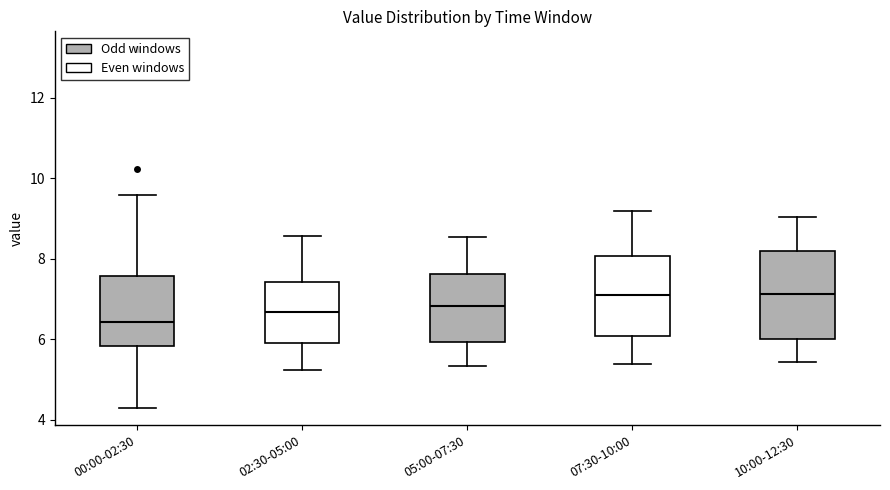

Reading left to right, read every box against the y-axis: the position of its median line, the range the box covers, and the ends of its whiskers. The values are not printed on the chart, so give them approximately, as read against the axis.

00:00-02:30: median 6.4, box 5.8 to 7.6, whiskers 4.4 to 9.6
02:30-05:00: median 6.6, box 6.0 to 7.4, whiskers 5.2 to 8.6
05:00-07:30: median 6.8, box 6.0 to 7.6, whiskers 5.4 to 8.6
07:30-10:00: median 7.2, box 6.0 to 8.0, whiskers 5.4 to 9.2
10:00-12:30: median 7.2, box 6.0 to 8.2, whiskers 5.4 to 9.0